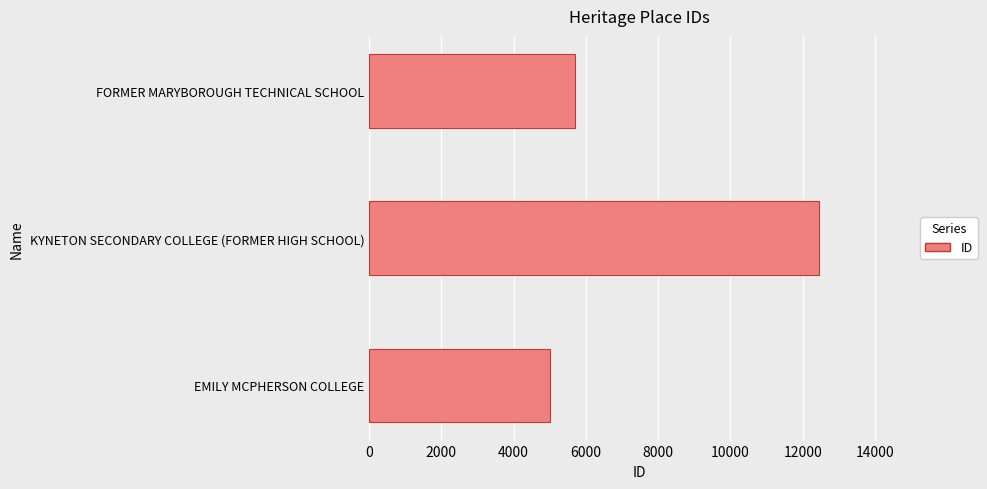

The chart shows a value of 5001 at EMILY MCPHERSON COLLEGE. True or false?

True